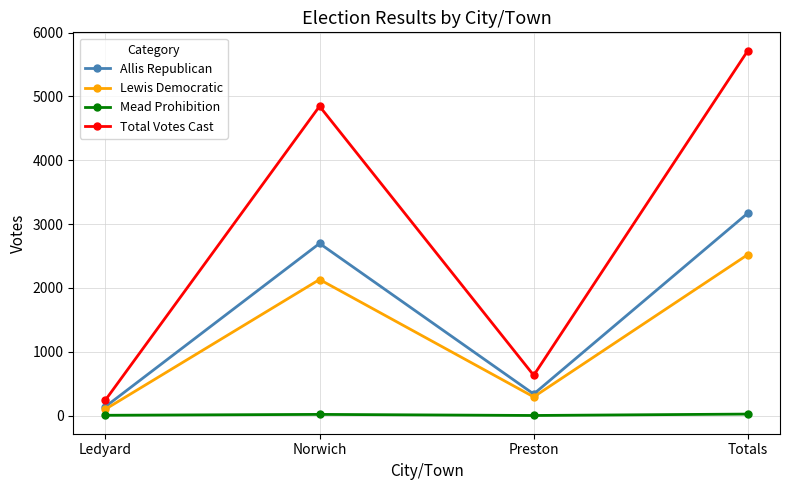

Which series has the largest total across all categories?

Total Votes Cast